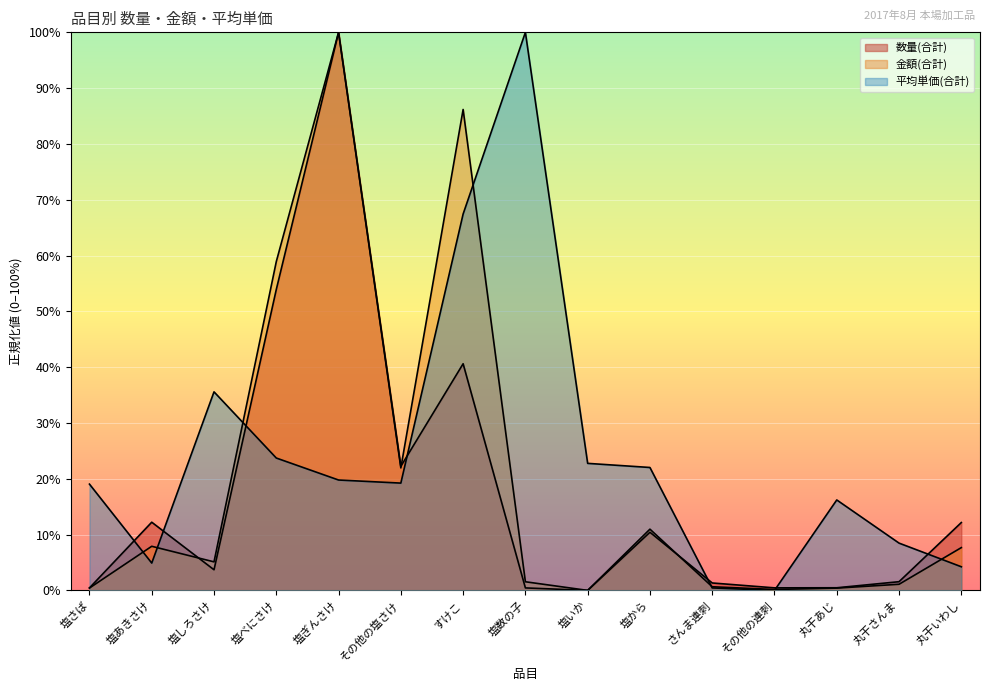

What is the difference between the second highest and minimum values in the 平均単価(合計) series?

0.7